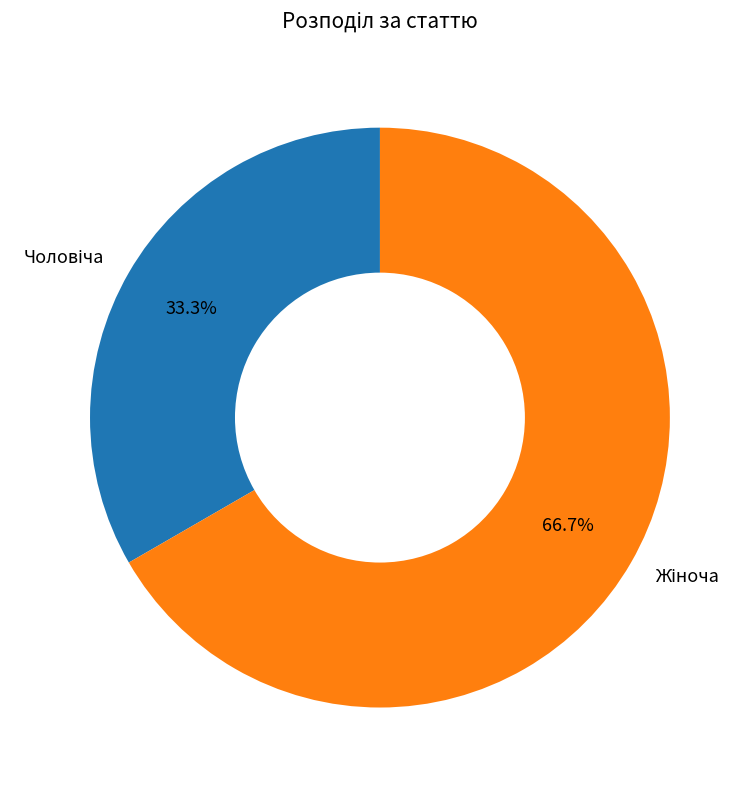

Does any single category account for the majority?

Yes